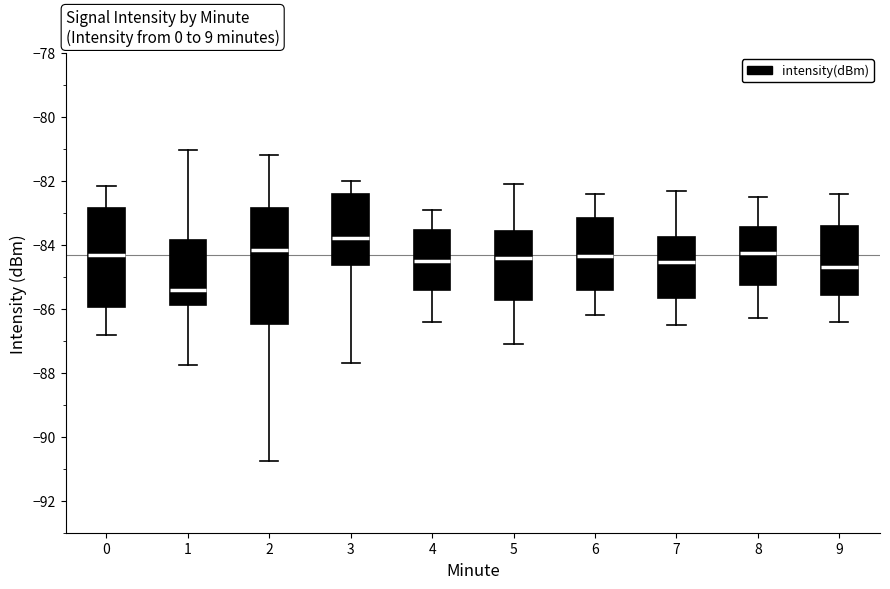

Where is the lower edge of the box at x = 4 on the y-axis? The values are not printed on the chart, so give them approximately, as read against the axis.

-85.4